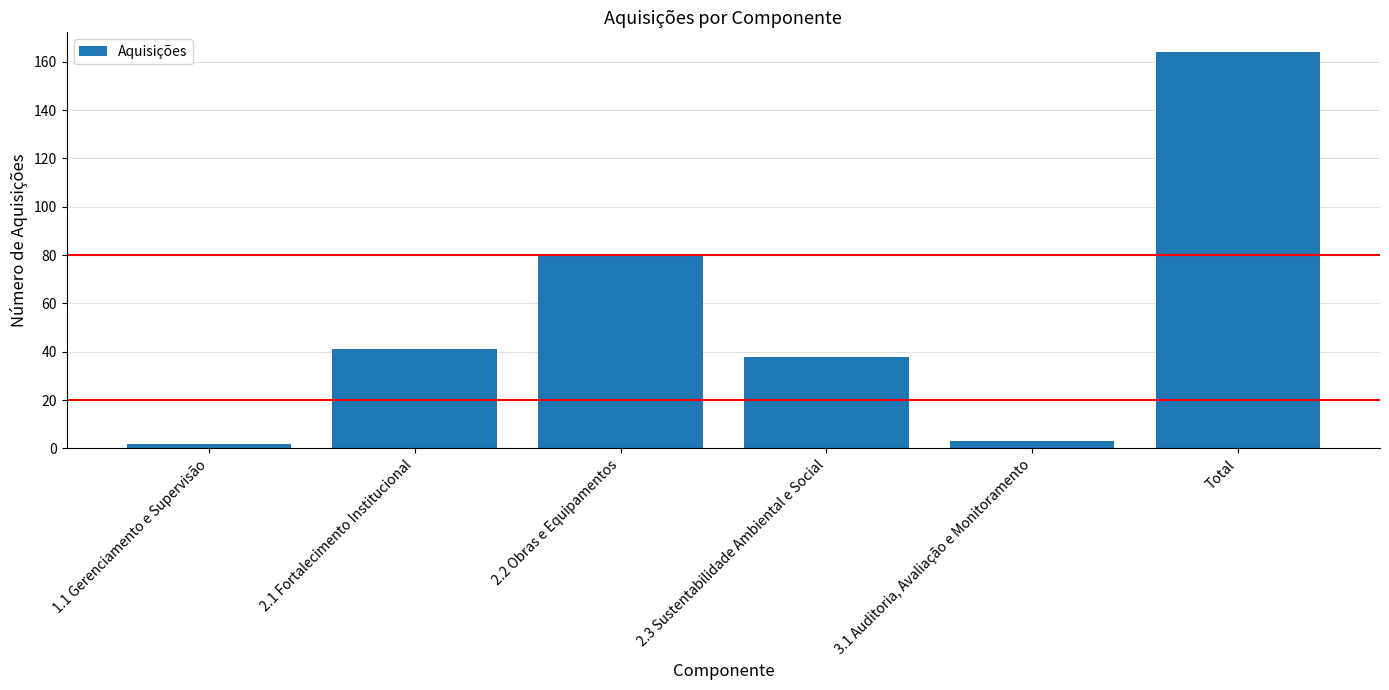

Are the bars horizontal?

No